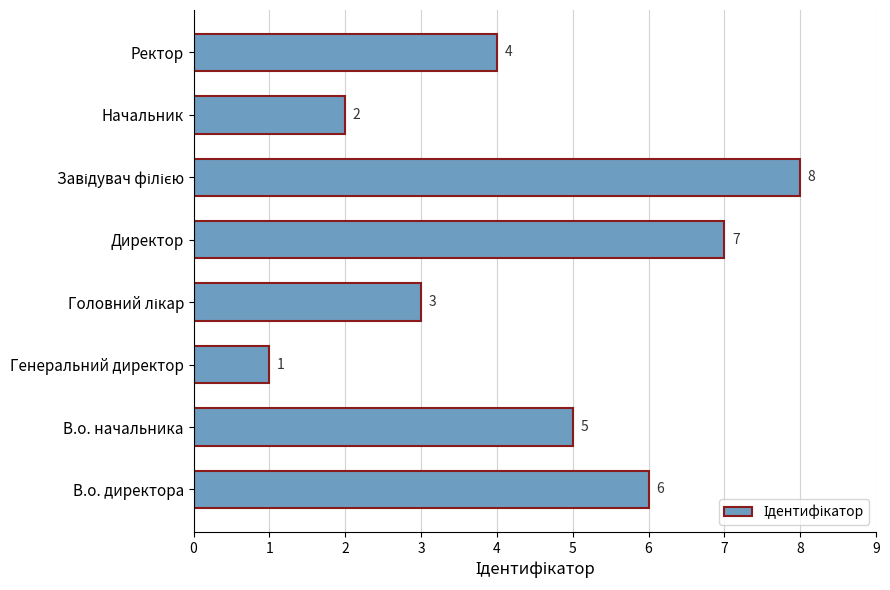

What is the ratio of the value at Ректор to the value at Начальник?

2.0